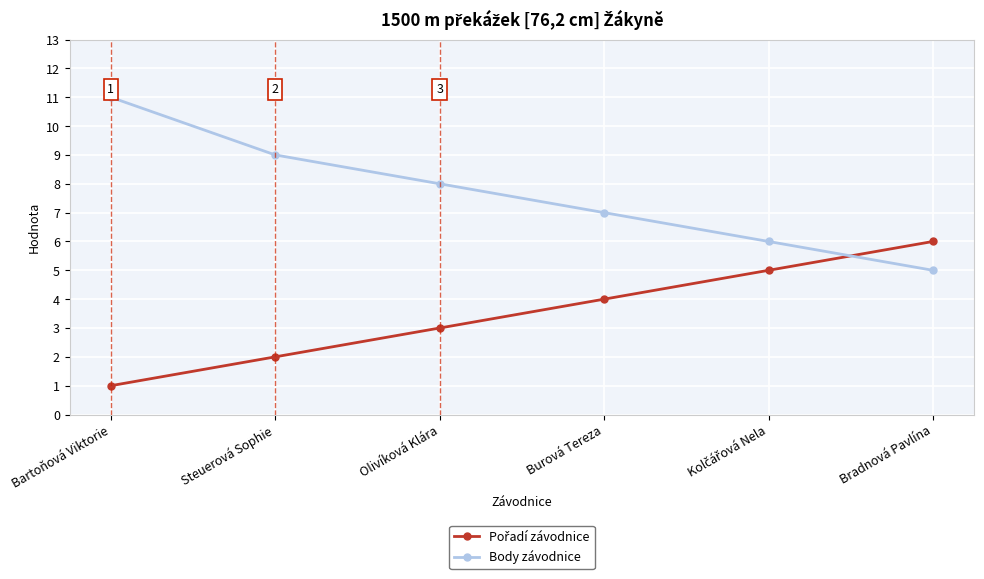

True or false: Body závodnice has more than 1 interior local peaks.

False